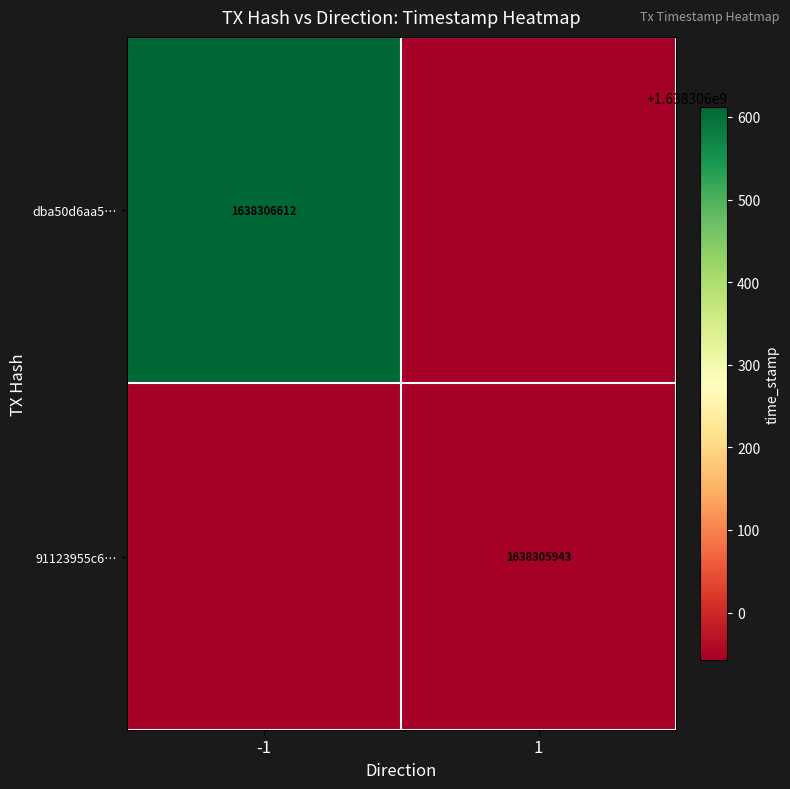

The 91123955c6… series shows 2901894911 at 1. True or false?

False